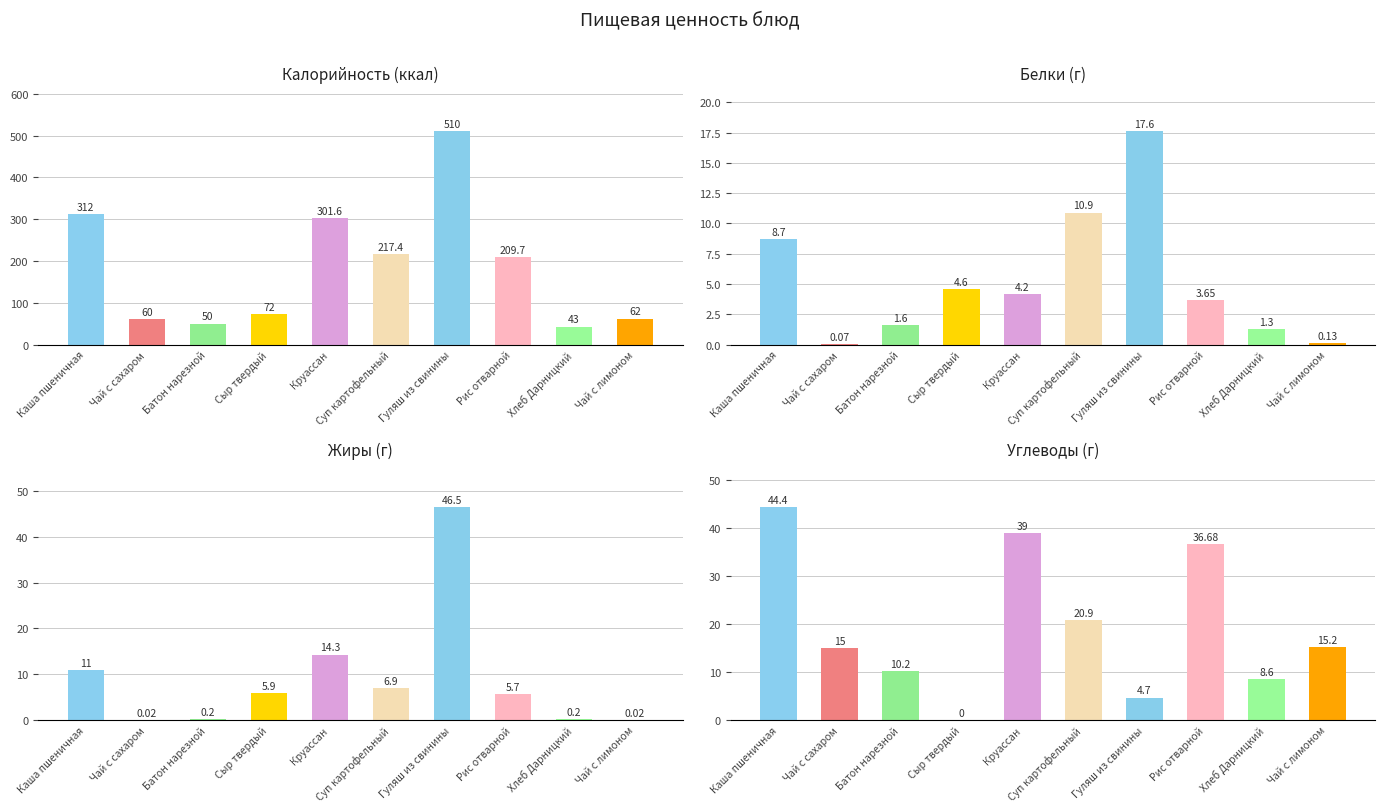

What is the value of the Жиры bar at the 7th from the left?

46.5